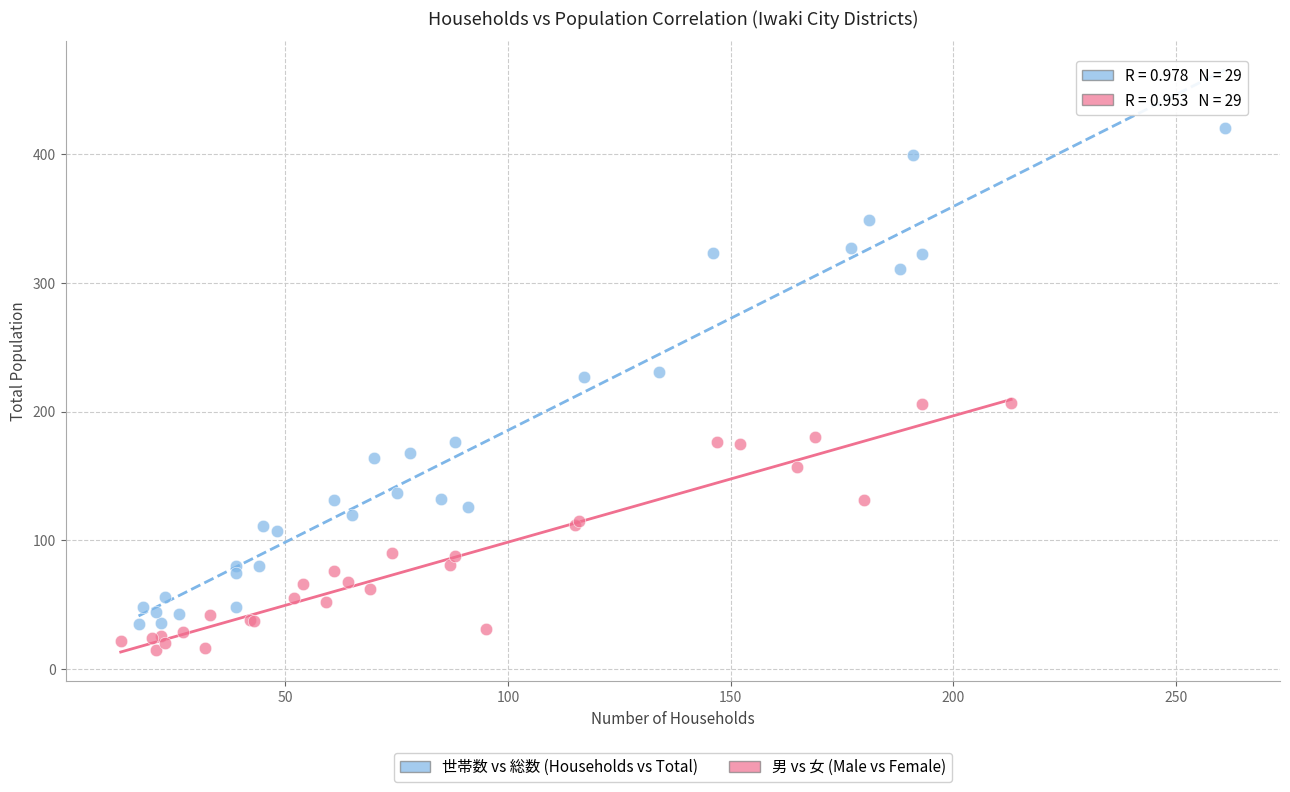

Which series contains the highest Y value?

世帯数 vs 総数 (Households vs Total)